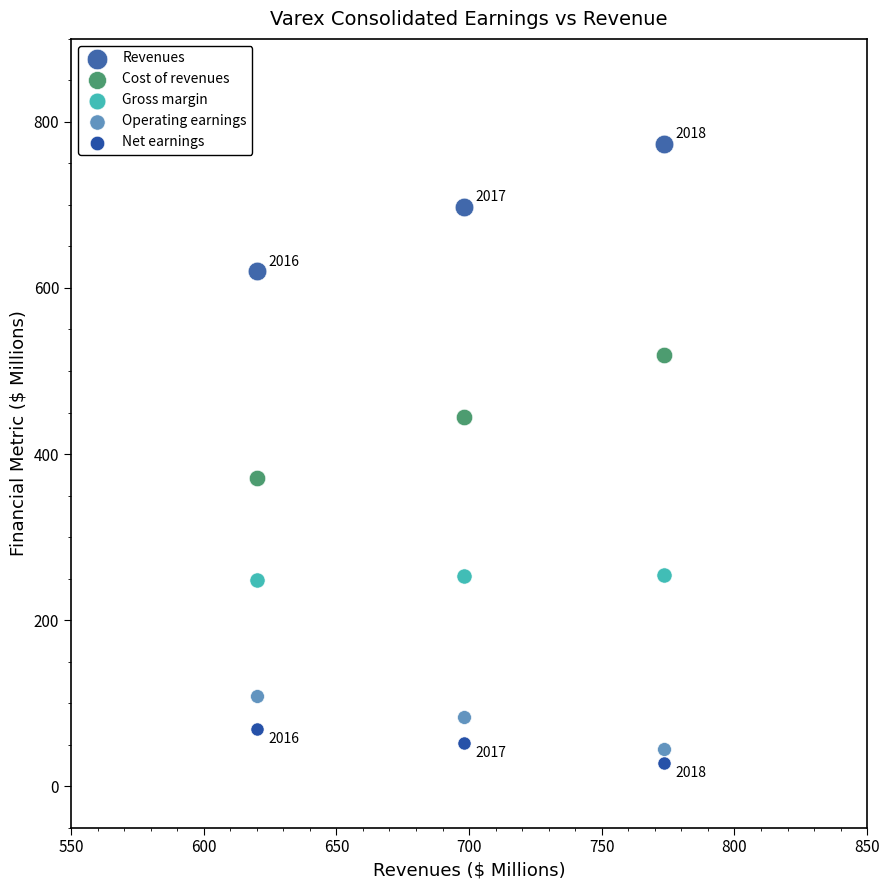

Which series contains the highest Y value?

Revenues